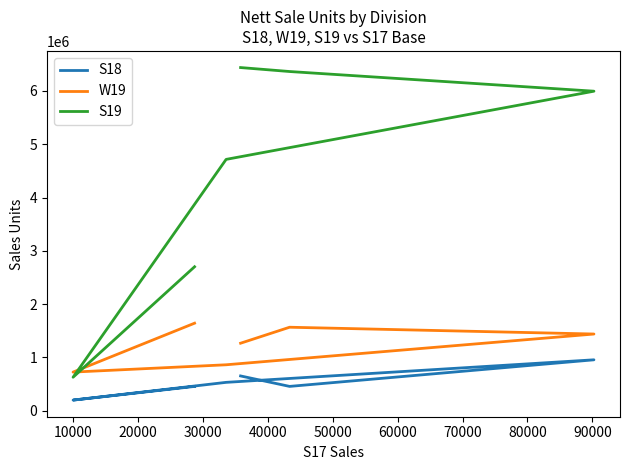

What is the maximum value for W19?

1642327